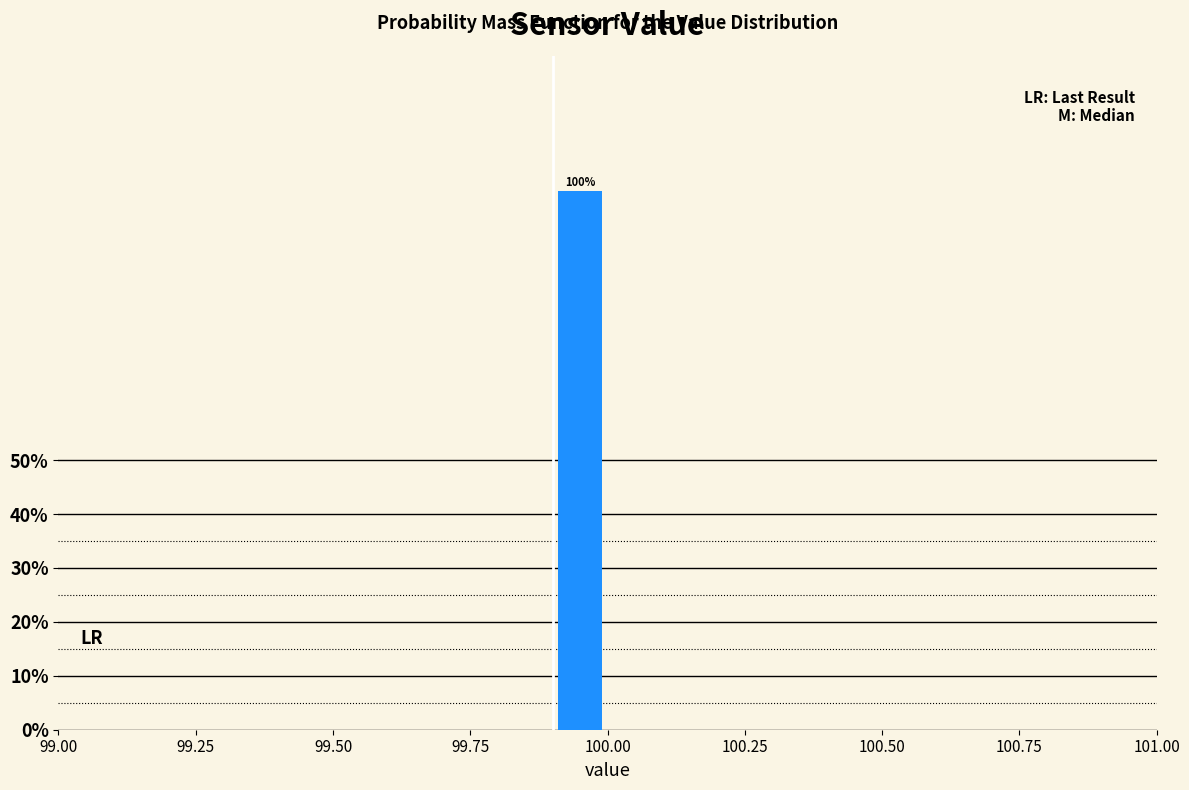

Around what value on the x-axis is the tallest bar? Give the approximate position of its centre, as read against the axis.

99.95